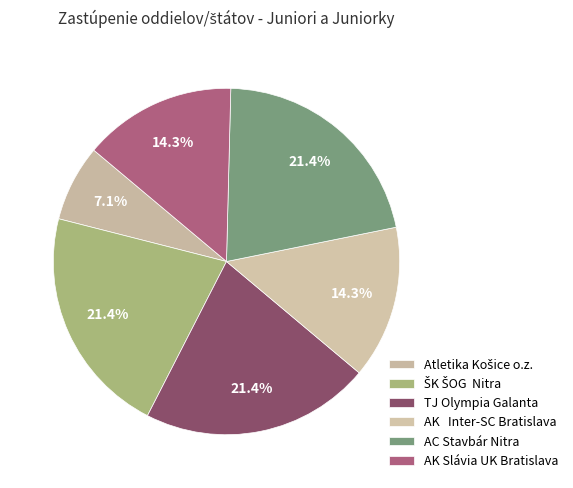

How many segments does this pie chart have?

6